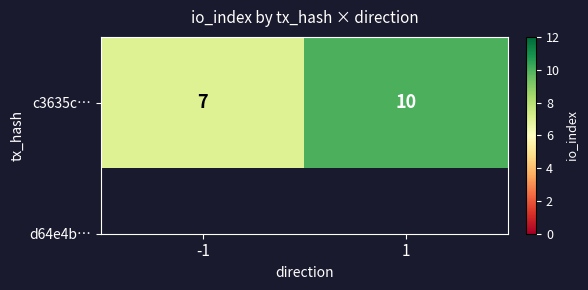

Reading left to right, transcribe all the data shown in this chart.

-1=7	1=10